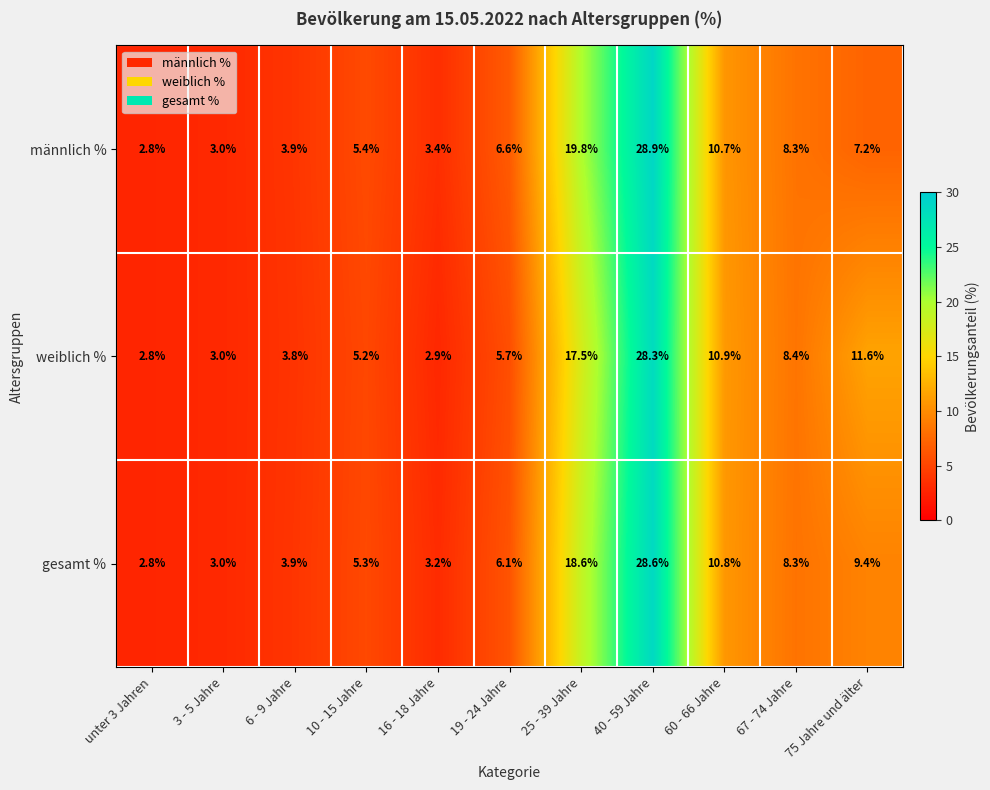

What is the sum of all weiblich % values?

100.1